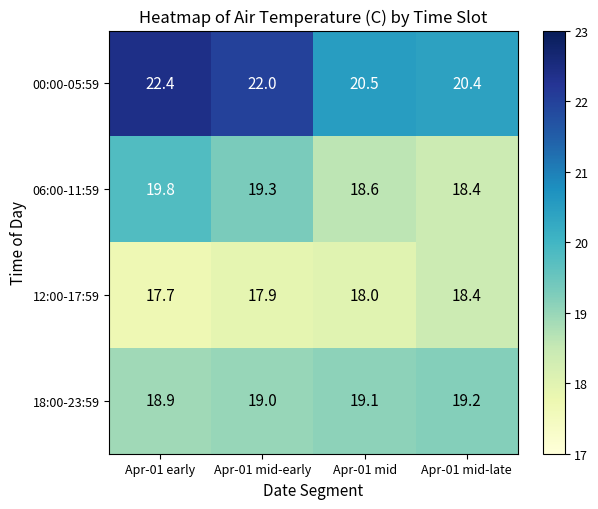

What is the highest value of the 00:00-05:59 series?

22.4